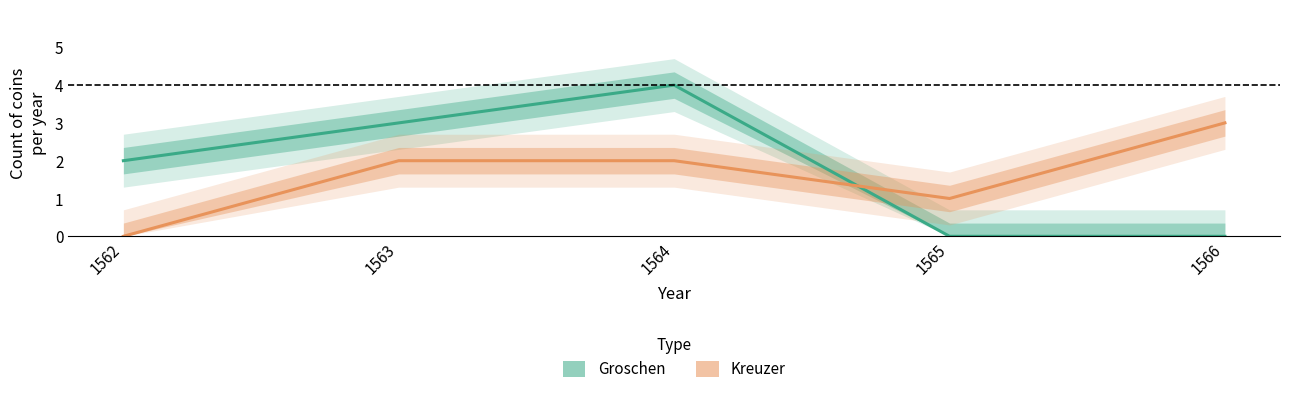

Which series has the largest total across all categories?

Groschen